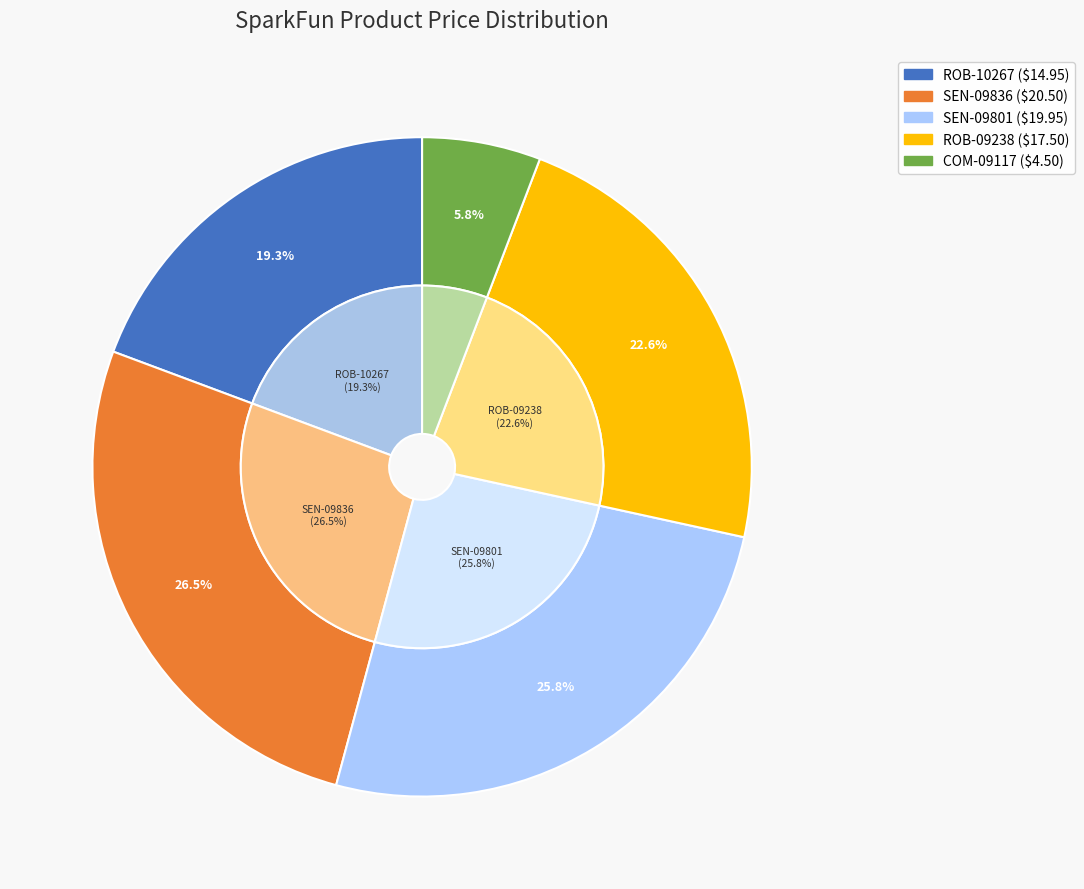

What is the change in value from SEN-09801 to ROB-09238?

-2.4